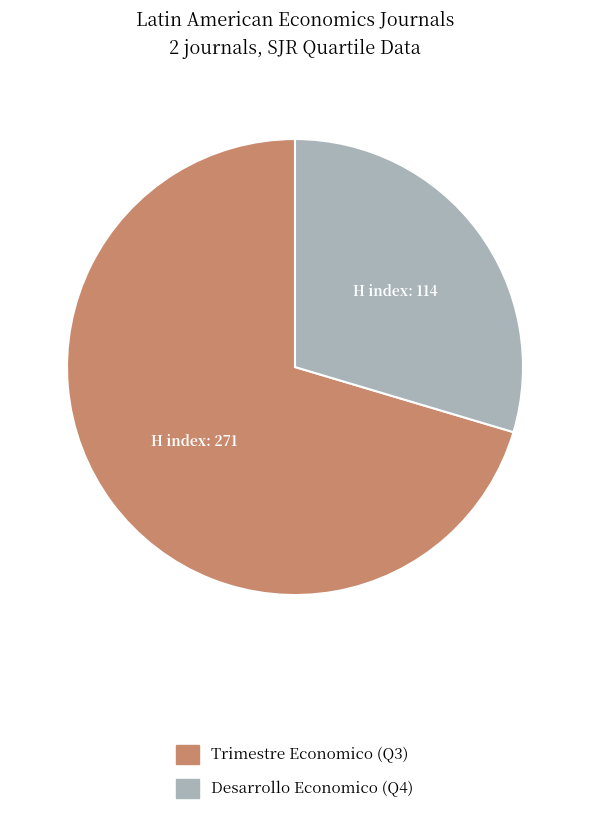

What is the majority slice?

Trimestre Economico